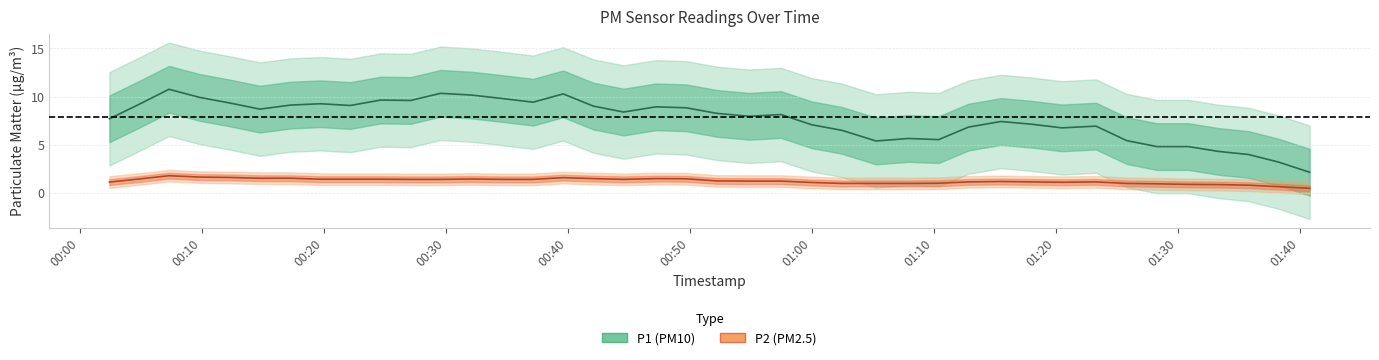

What is the lowest value of the P2 (PM2.5) series?

0.5